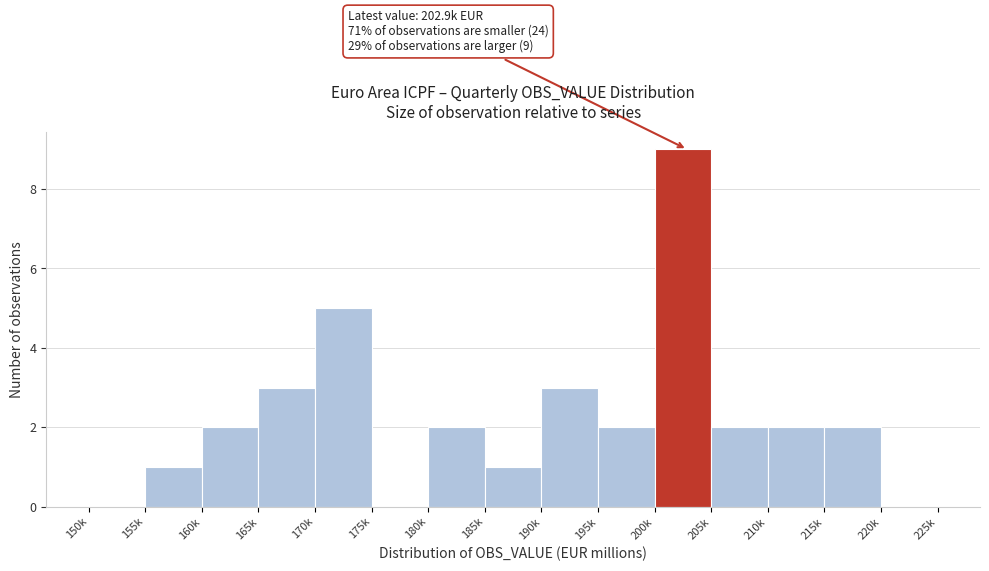

Reading left to right, transcribe all the data shown in this chart.

150k=0	155k=1	160k=2	165k=3	170k=5	175k=0	180k=2	185k=1	190k=3	195k=2	200k=9	205k=2	210k=2	215k=2	220k=0